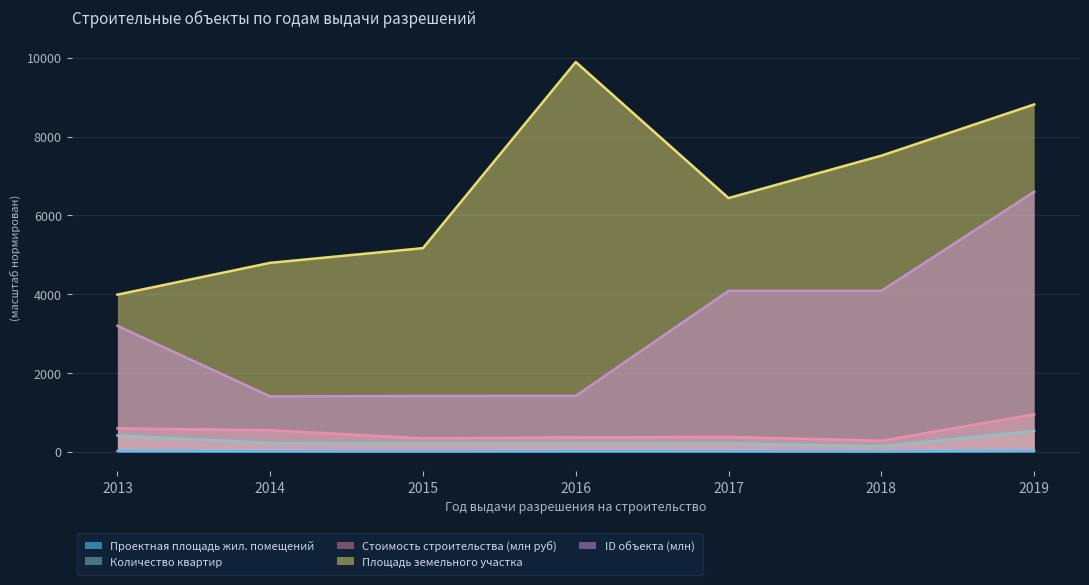

True or false: Общее количество квартир объекта and Проектная площадь жилых помещений cross at least once.

False